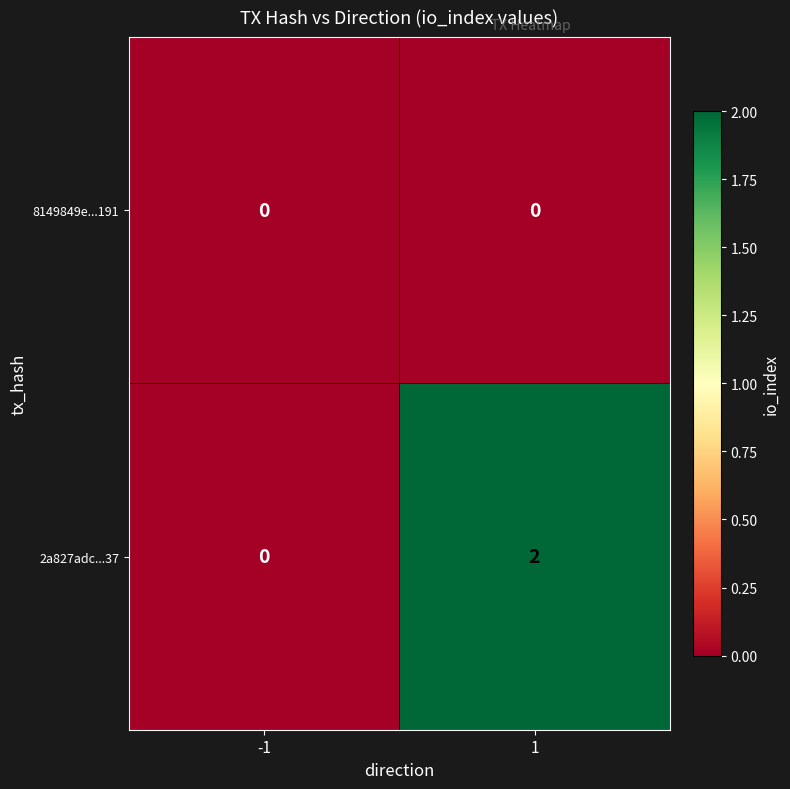

Which series has the largest range (max minus min)?

2a827adc...37